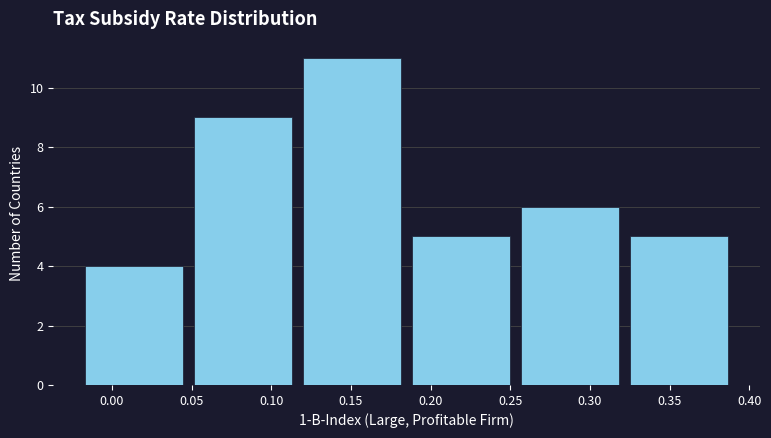

Reading left to right, list every bar in this chart as the range it spans on the x-axis followed by its height. Neither the bar edges nor the heights are printed on the chart, so give them approximately, as read against the axes.

-0.020 to 0.050: 4
0.050 to 0.115: 9
0.115 to 0.185: 11
0.185 to 0.255: 5
0.255 to 0.320: 6
0.320 to 0.390: 5